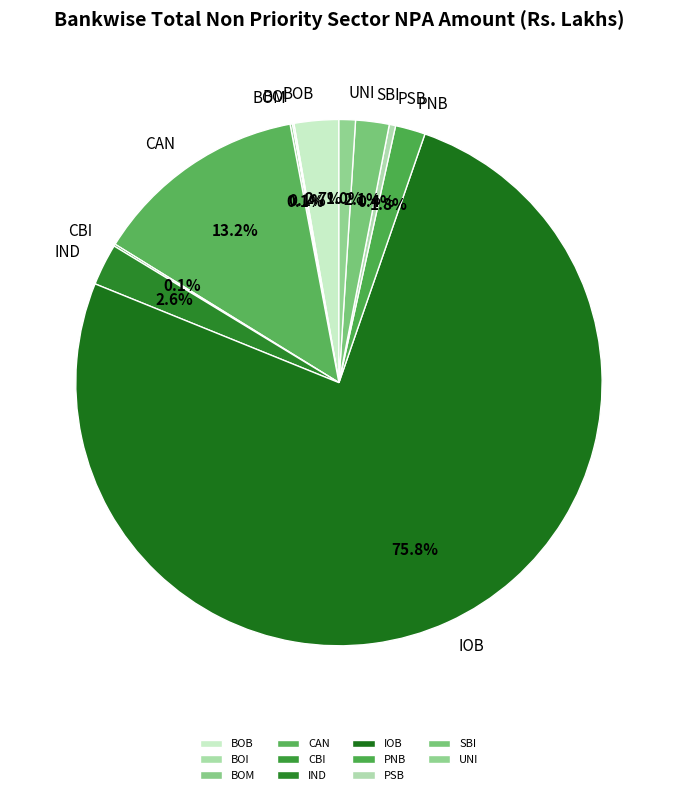

To the nearest percent, what is the difference between the UNI and CBI slice percentages?

1%